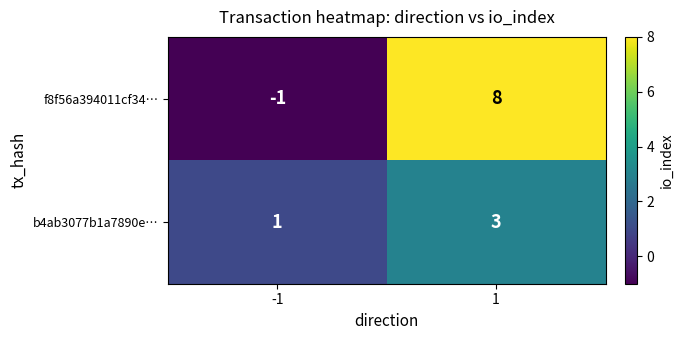

What is the sum of the f8f56a394011cf34… values at 1 and -1?

7